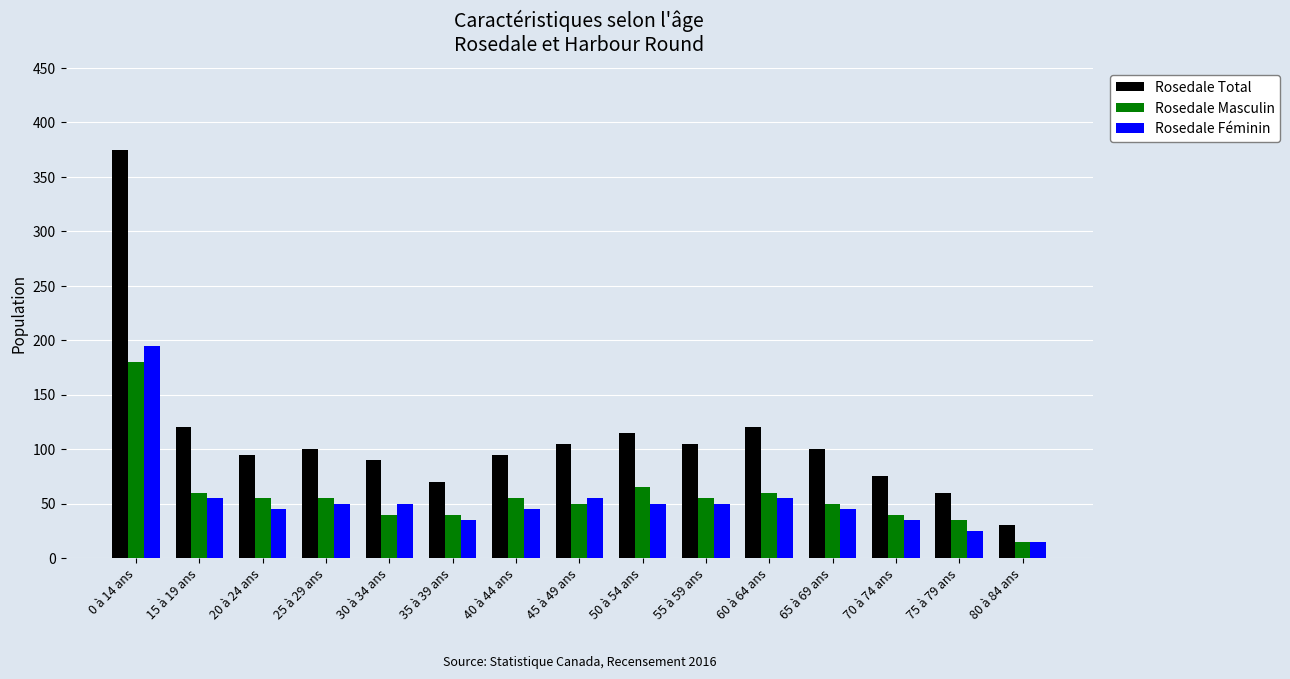

What is the sum of all Rosedale Masculin values?

855